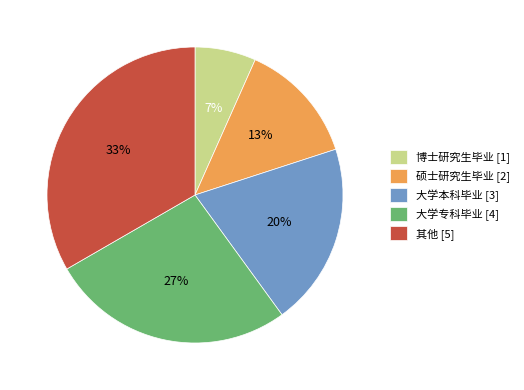

To the nearest percent, what is the difference between the 大学本科毕业 and 大学专科毕业 slice percentages?

7%